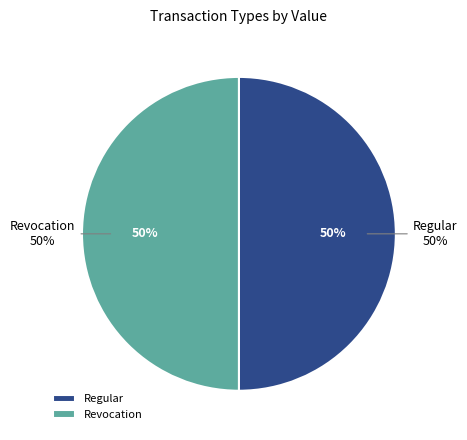

Is it true that Revocation is 10% of the pie?

False